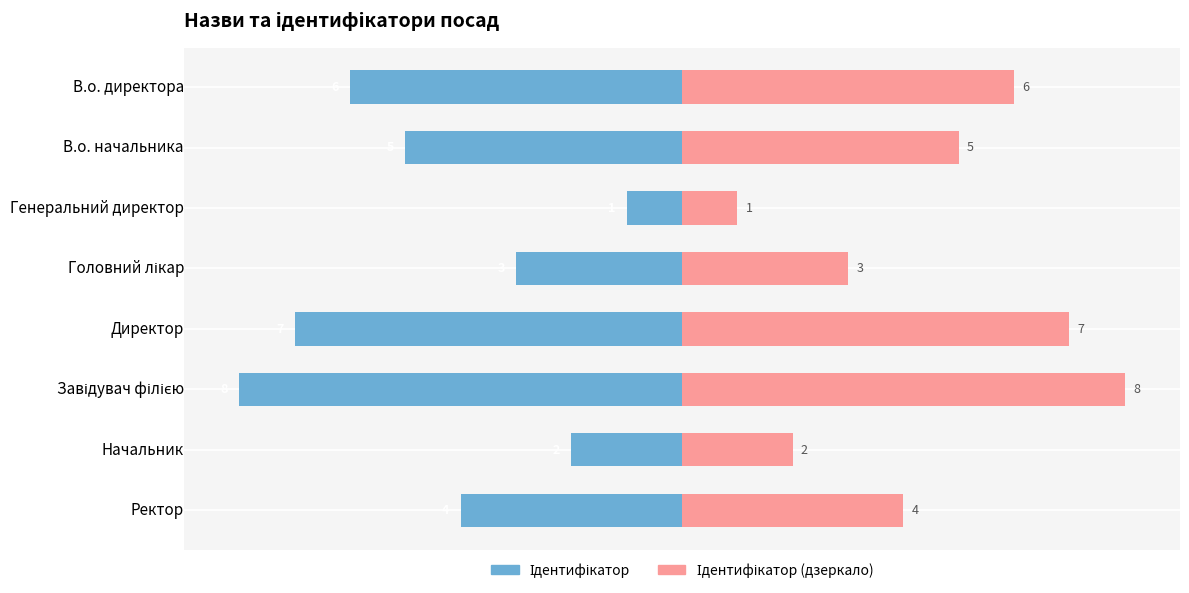

How many values in the Ідентифікатор series are below -4?

4